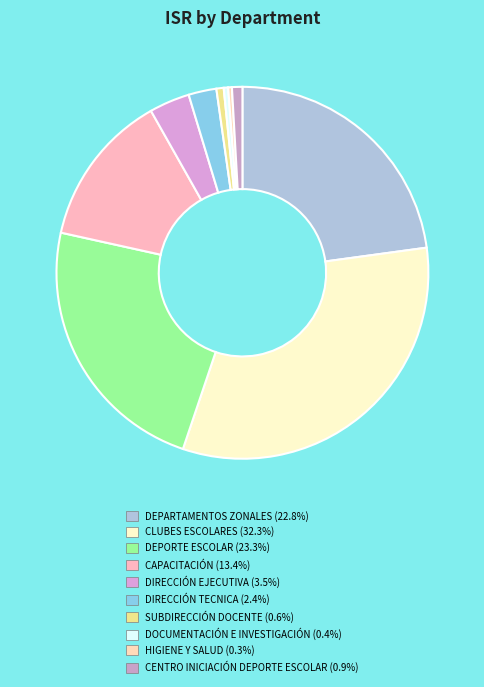

Does HIGIENE Y SALUD represent more than half of the total?

No